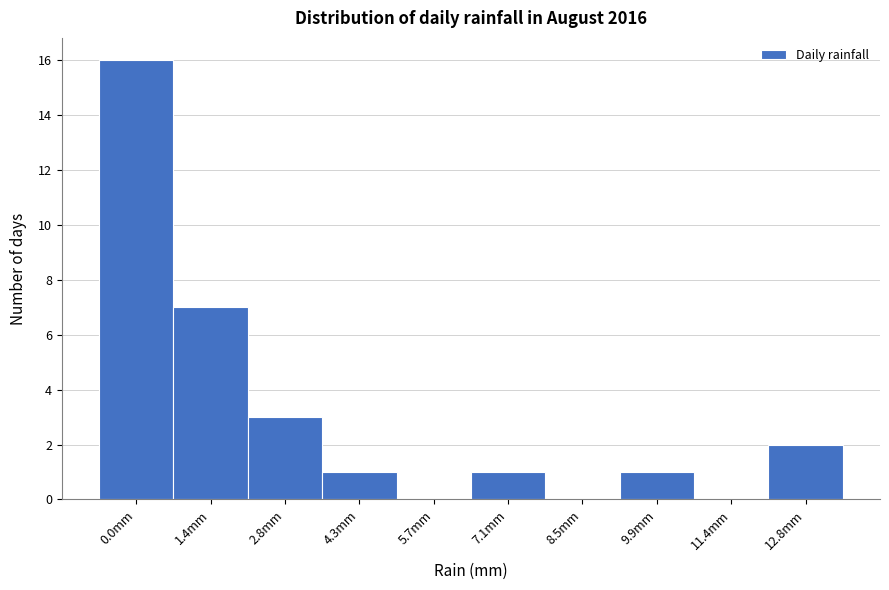

Reading left to right, transcribe all the data shown in this chart.

0.0mm=16	1.4mm=7	2.8mm=3	4.3mm=1	5.7mm=0	7.1mm=1	8.5mm=0	9.9mm=1	11.4mm=0	12.8mm=2